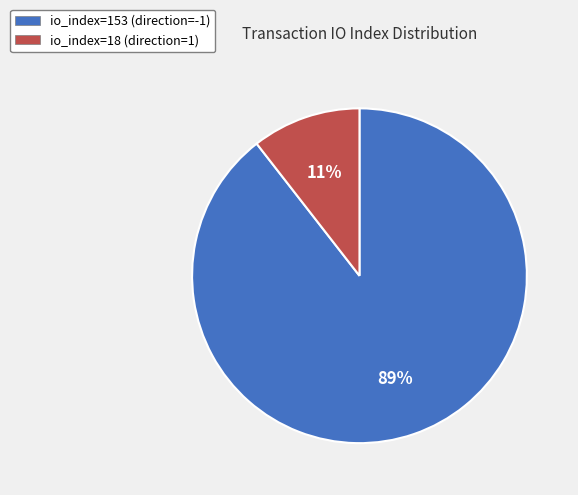

How many segments does this pie chart have?

2